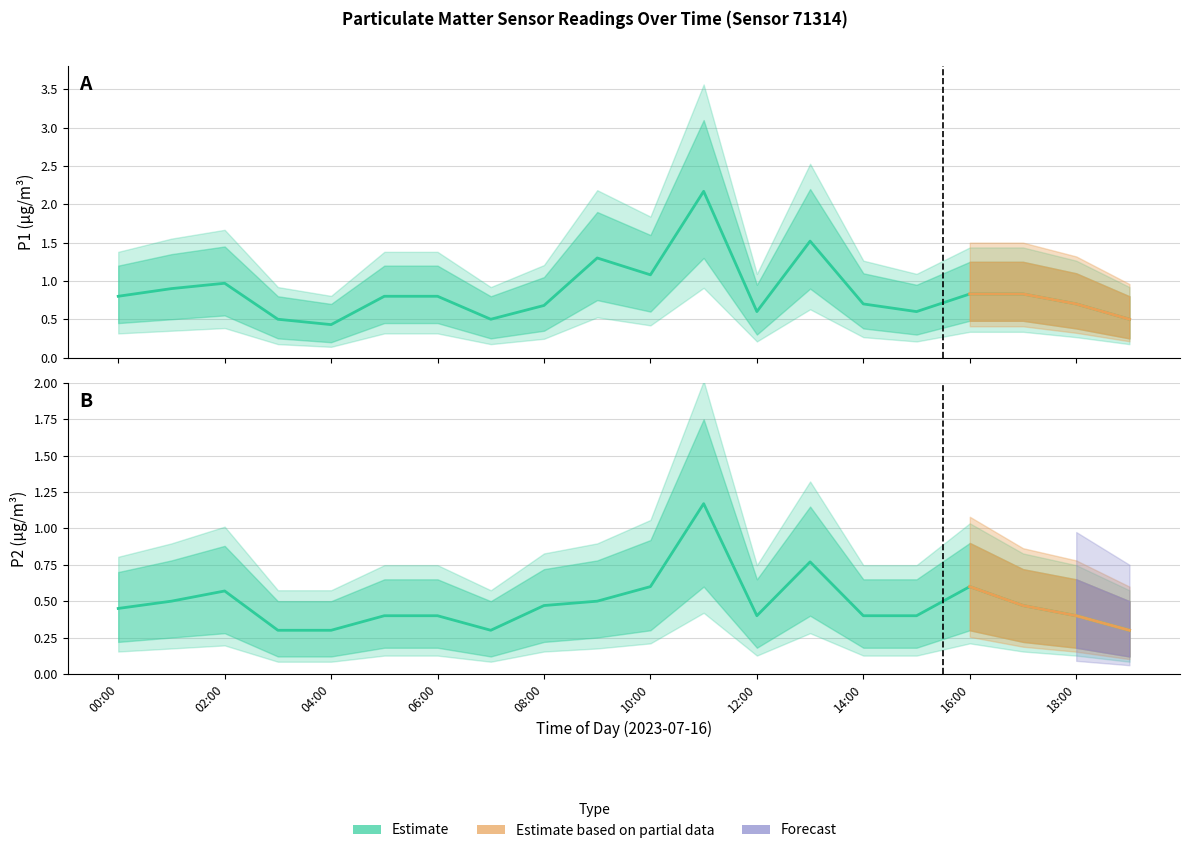

Read the P1_upper value at 03:00.

0.8